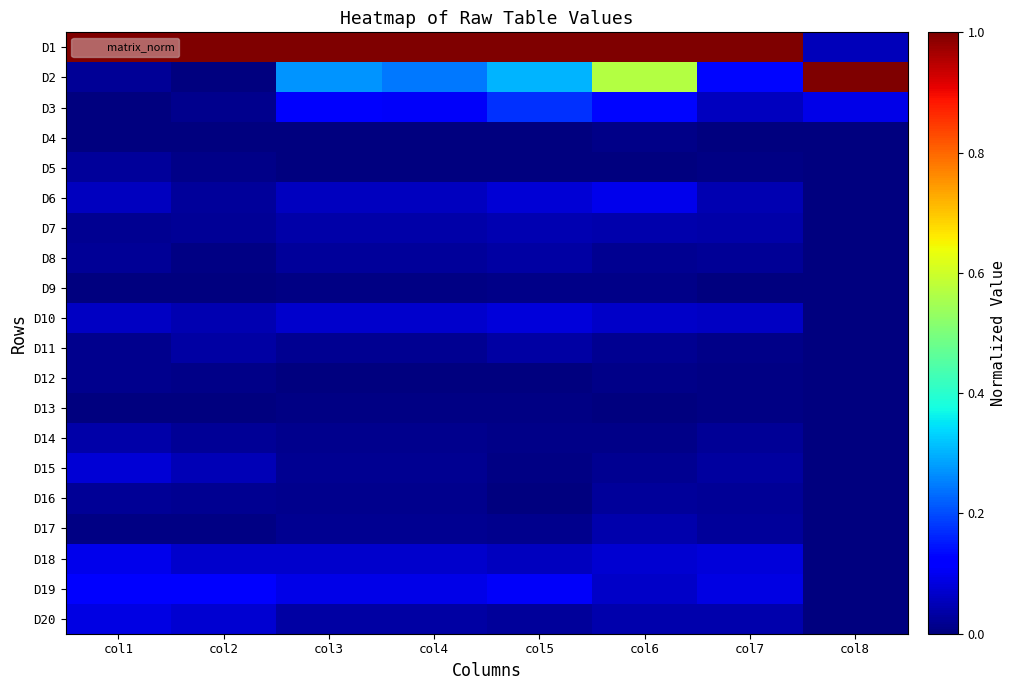

Which label corresponds to the largest value in the chart?

col1